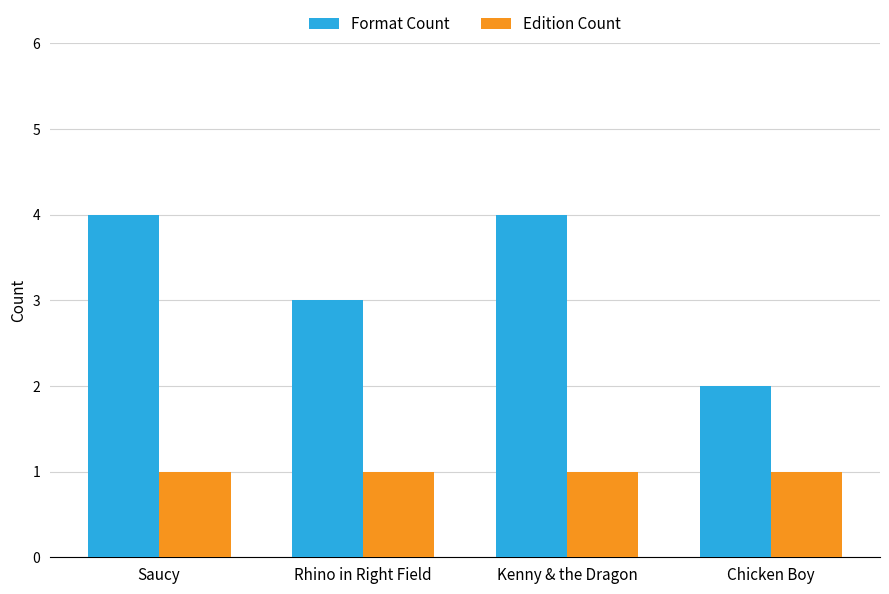

What is the label of the 4th bar from the right?

Saucy